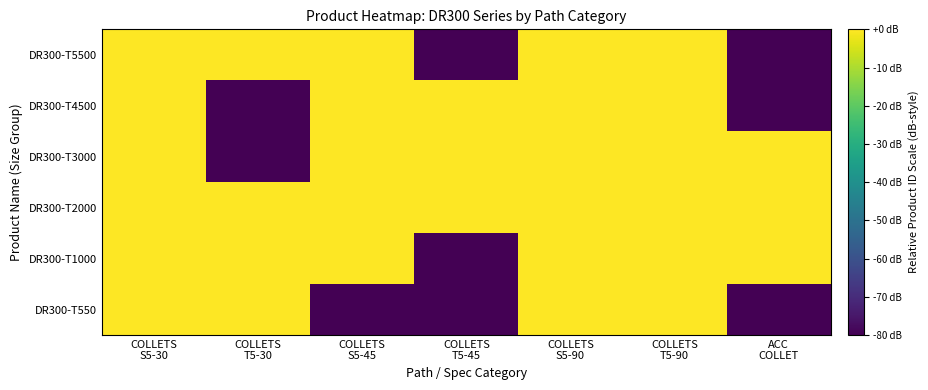

At which category does the chart reach its minimum across all series?

COLLETS
S5-45